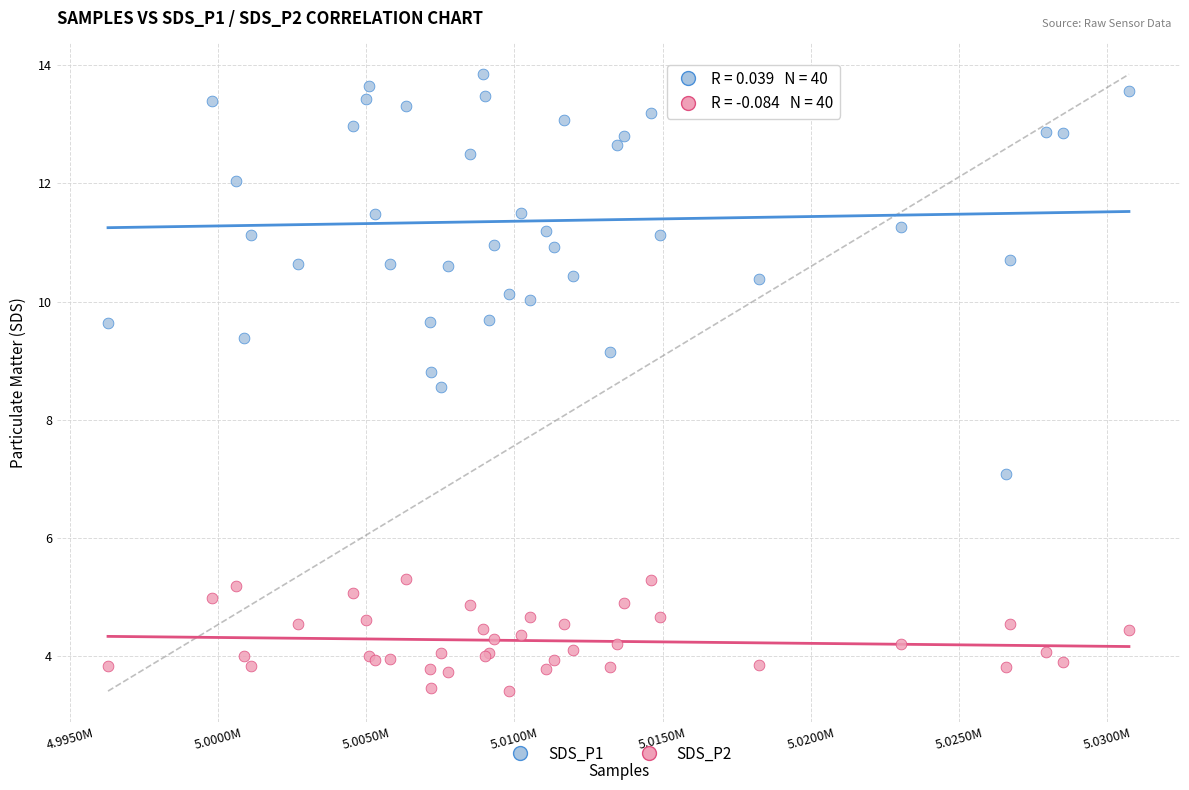

Across all series, what Y value is closest to 8?

8.6